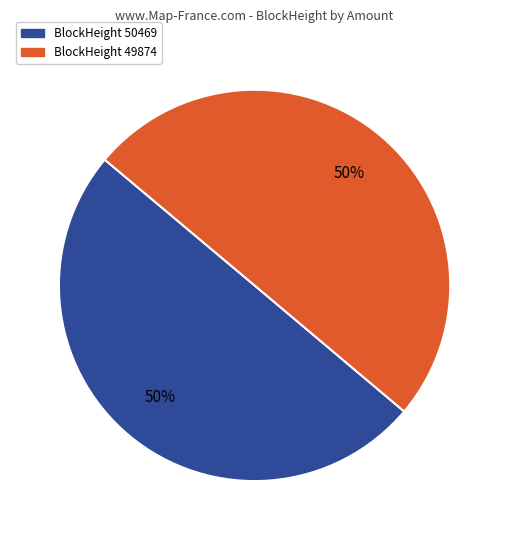

To the nearest percent, what is the average slice percentage?

50%